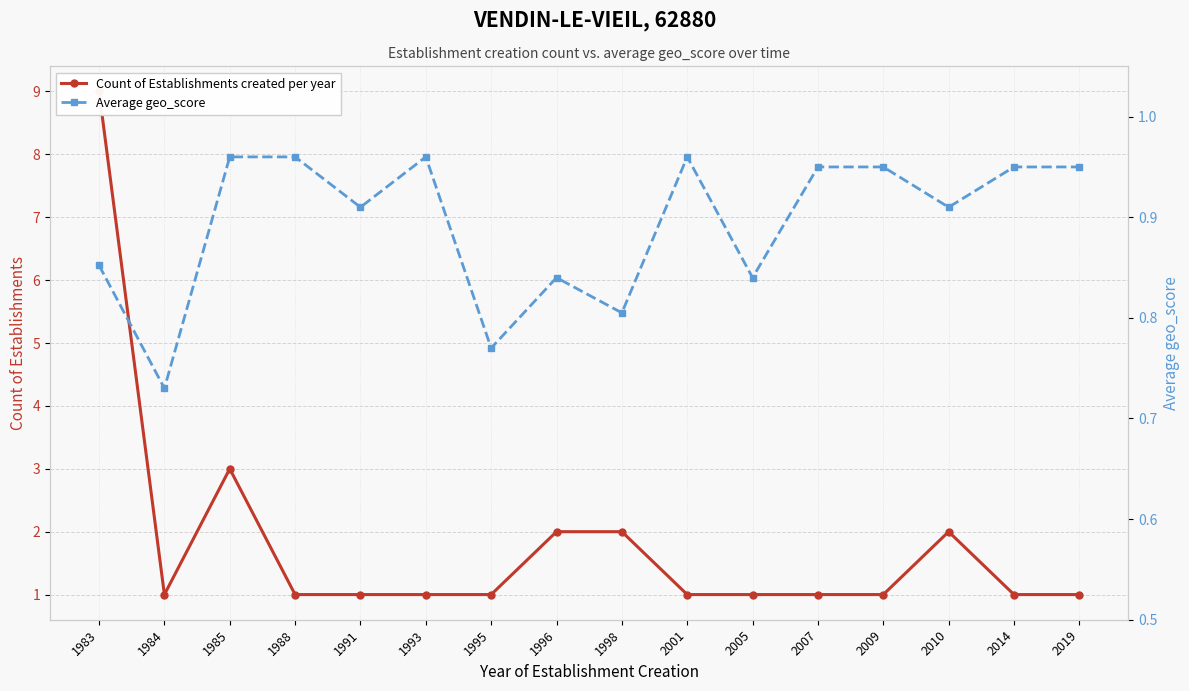

True or false: Average geo_score has a value of 0.9 at 2007.

True